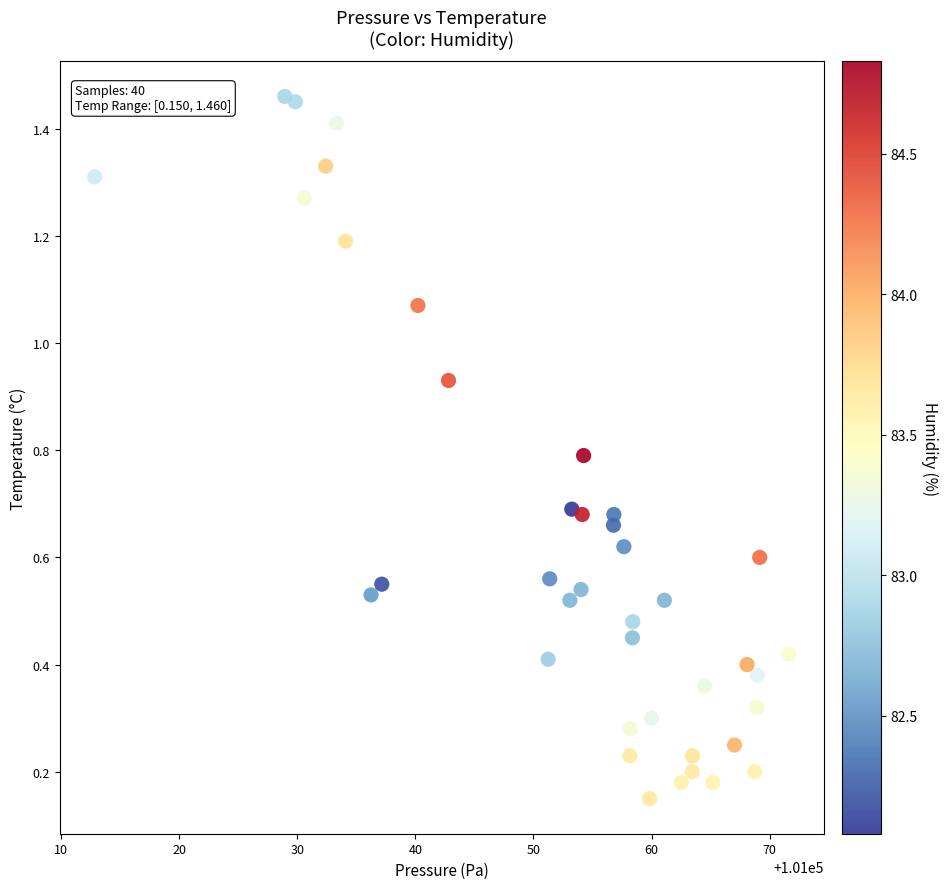

What is the range of X values (max minus min)?

58.8